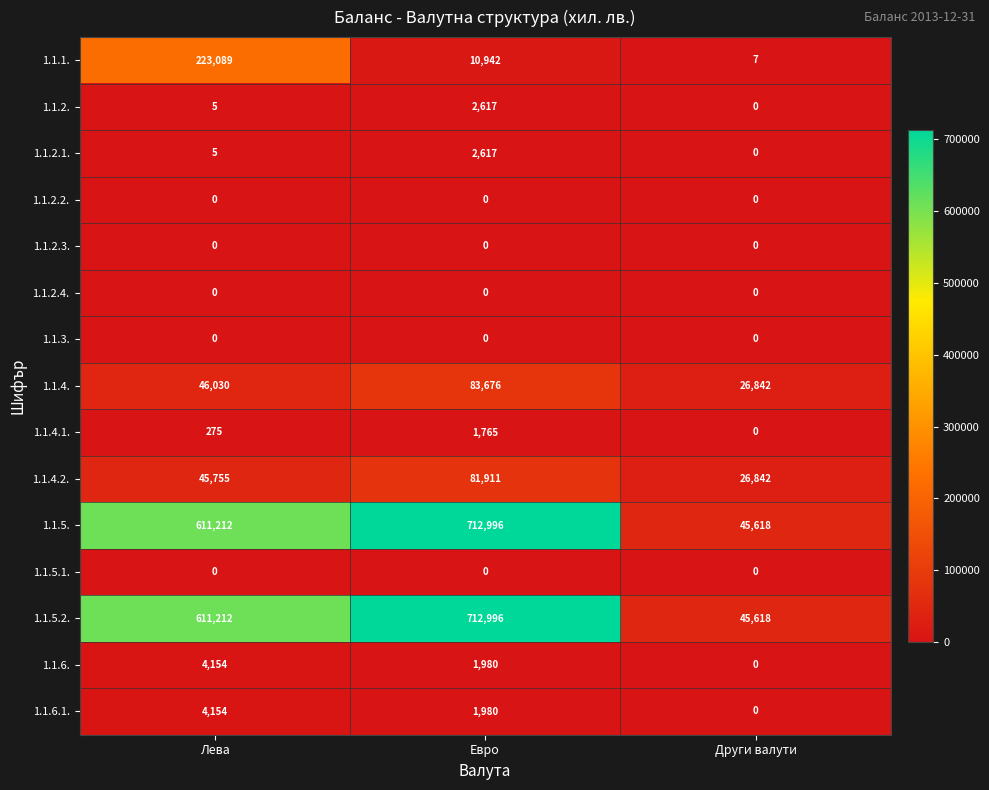

At which label does 1.1.2.1. reach its peak?

Евро